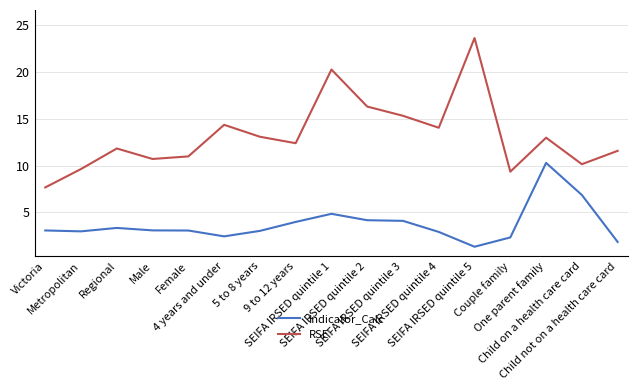

True or false: RSE and Indicator_Calc intersect in this chart.

False